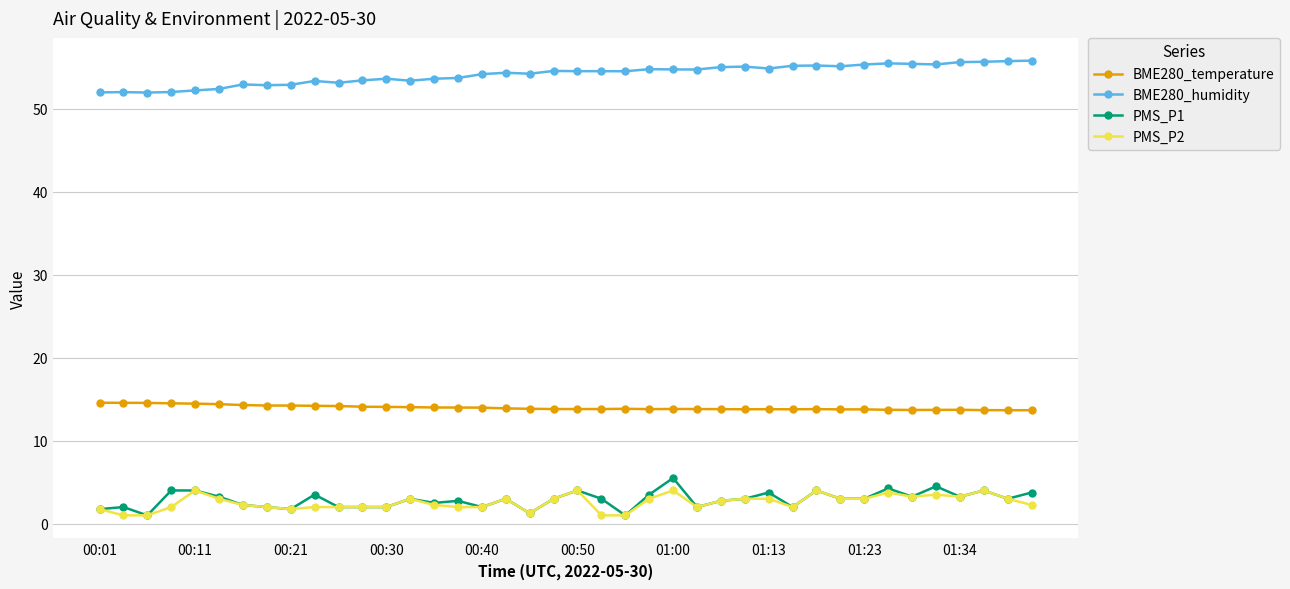

True or false: BME280_temperature and PMS_P2 cross at least once.

False